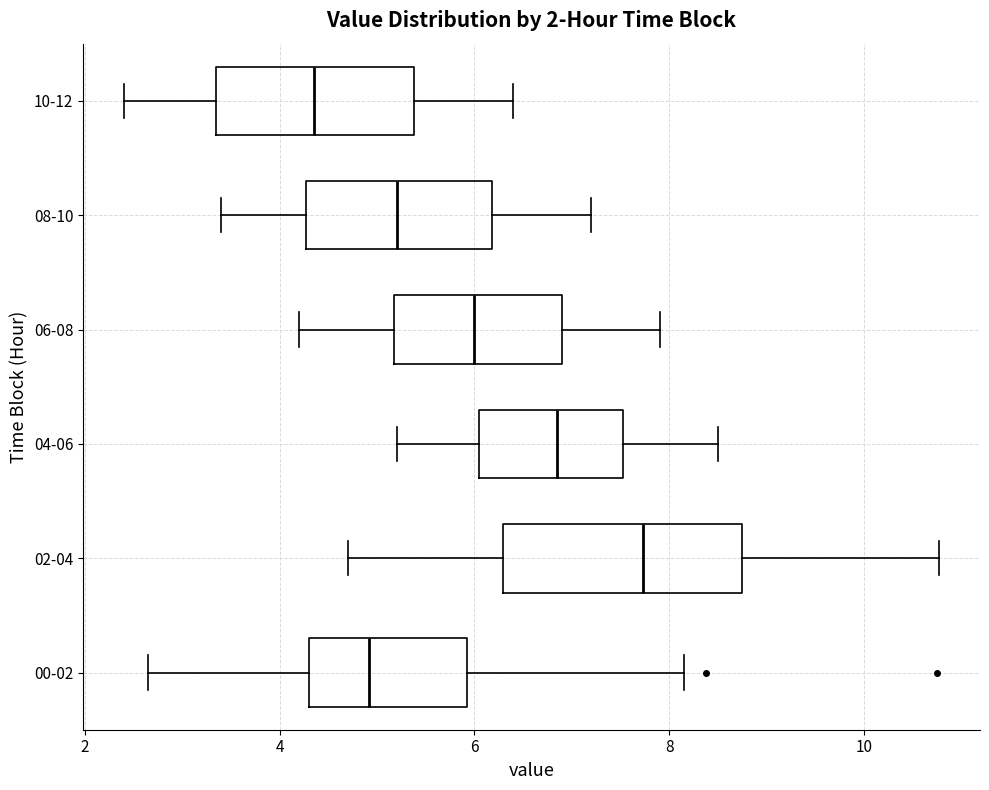

Which box is the widest, from its left edge to its right edge?

02-04